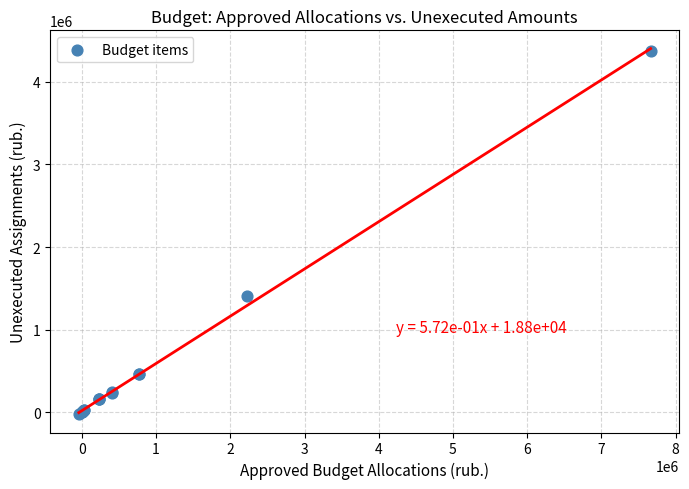

What Y value in the scatter plot is closest to 2173307?

1405639.0